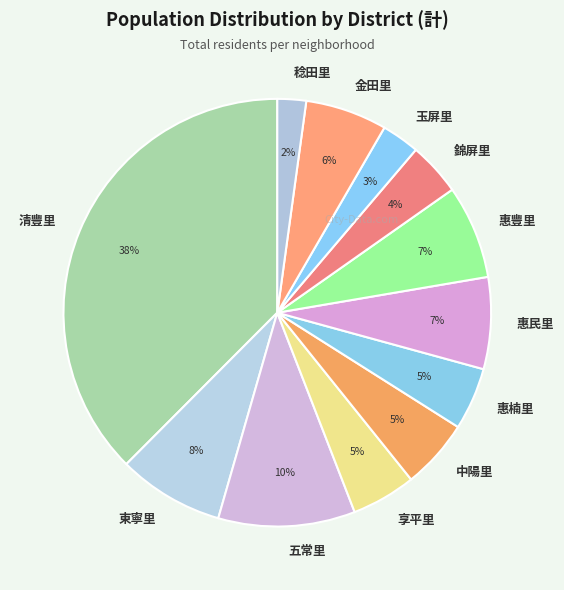

Between 東寧里 and 享平里, which is larger?

東寧里